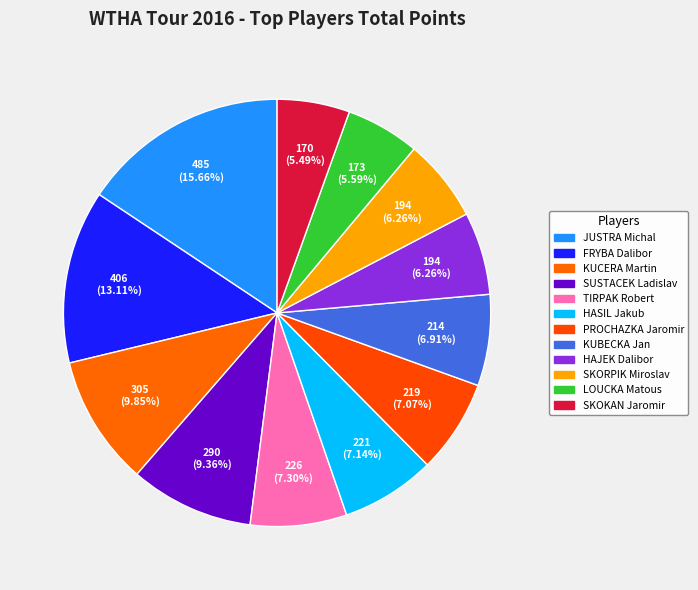

How many slices are in this pie chart?

12